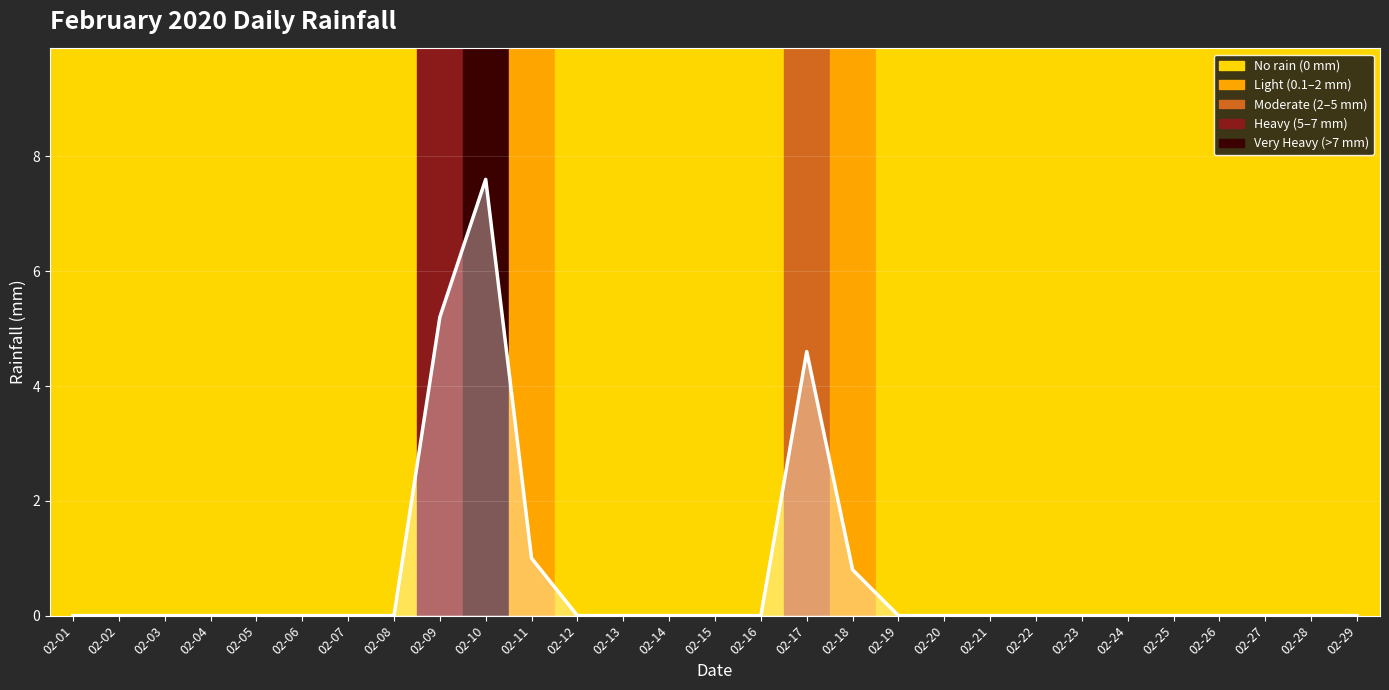

At which category does the chart reach its peak across all series?

02-10